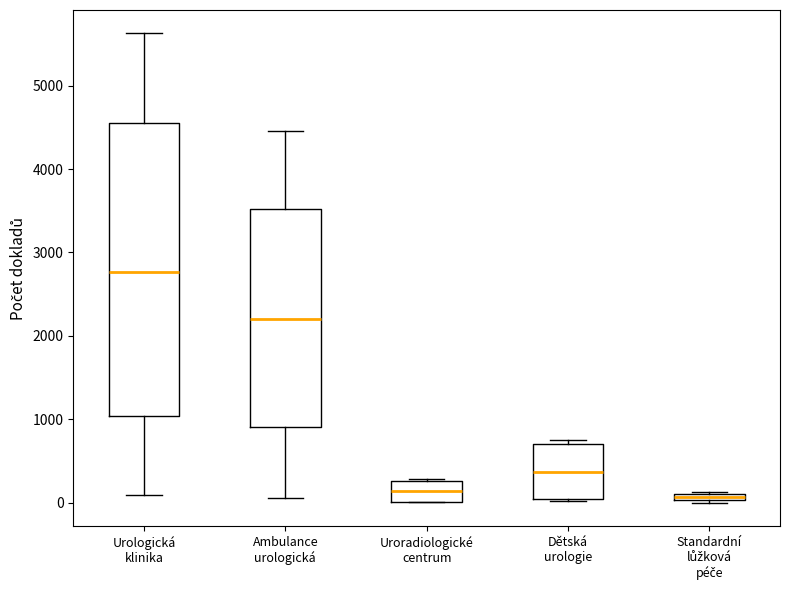

Which box's median line is the highest?

Urologická klinika